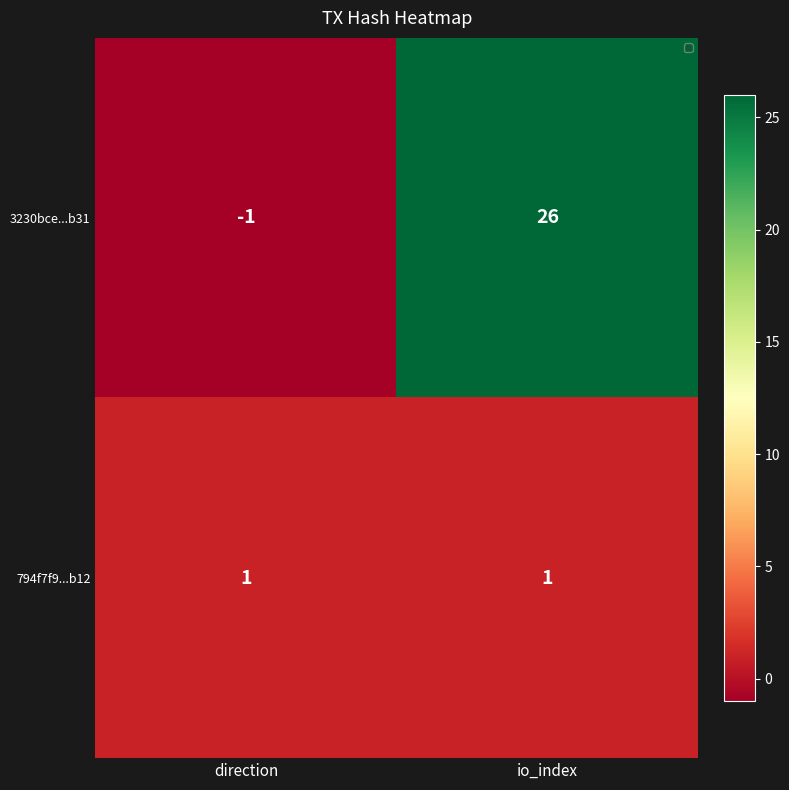

What is the minimum value shown in the chart?

-1